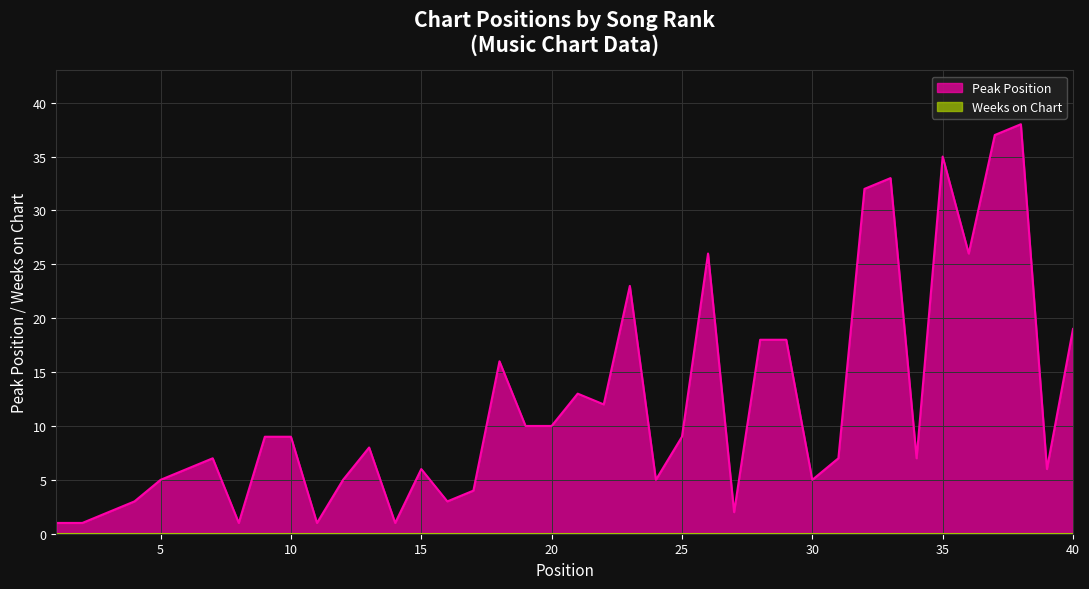

How many distinct data groups are displayed?

2